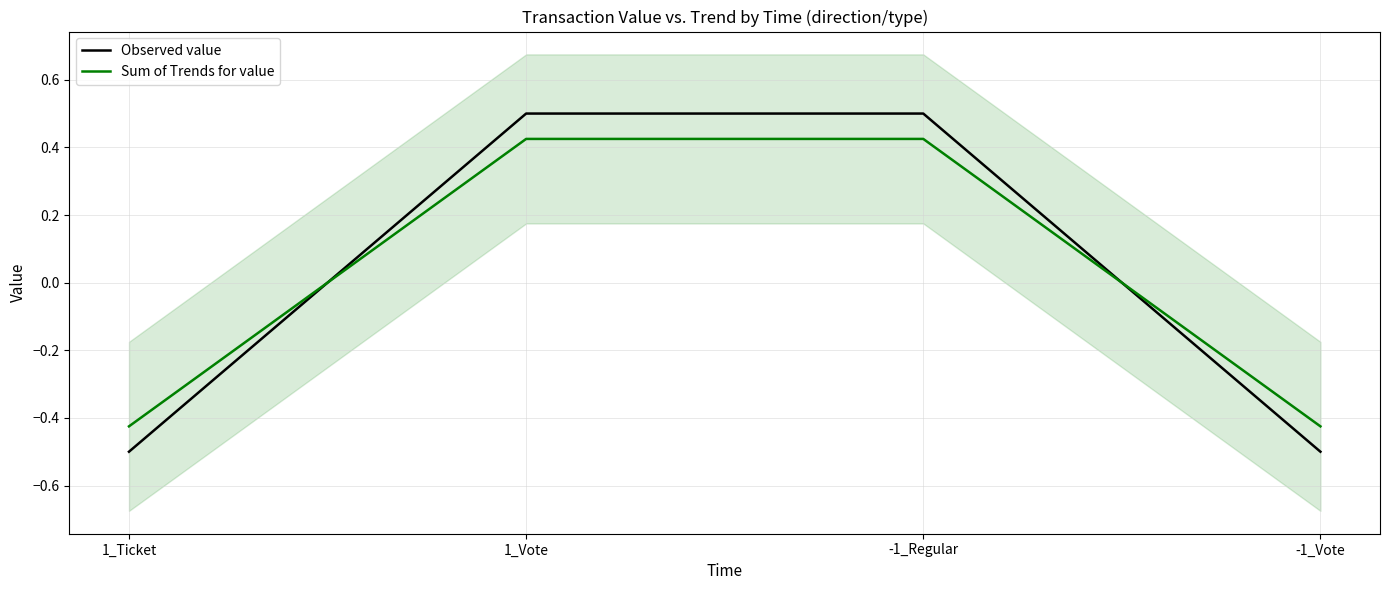

At which label is Observed value closest to 0?

1_Vote